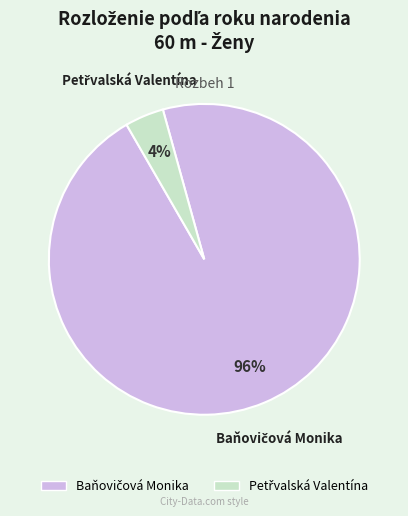

How many slices are in this pie chart?

2